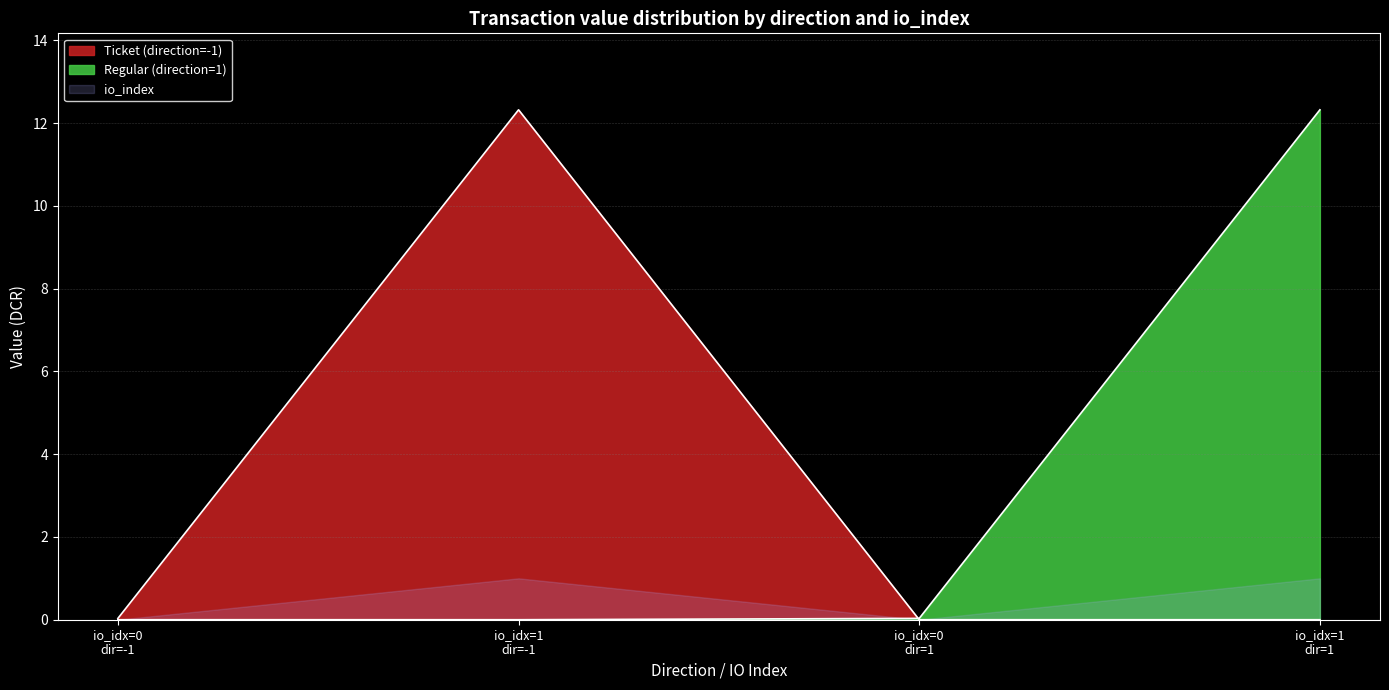

At how many categories does at least one series exceed 10?

2